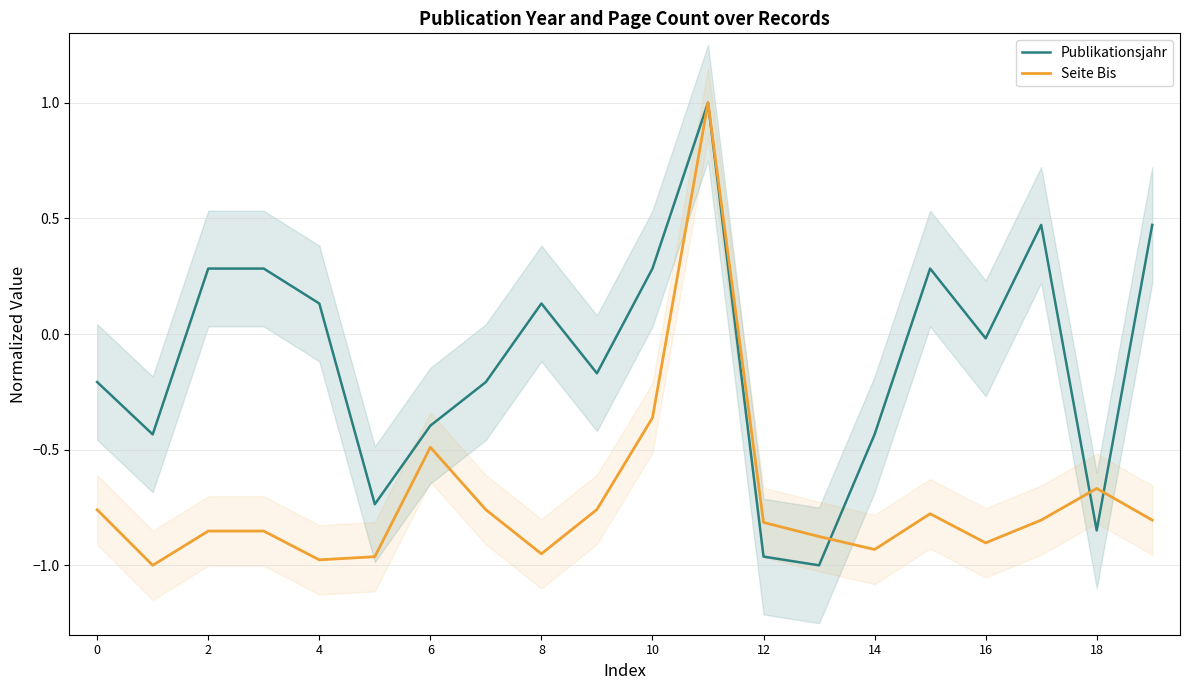

How many positive values does the Publikationsjahr series have?

9